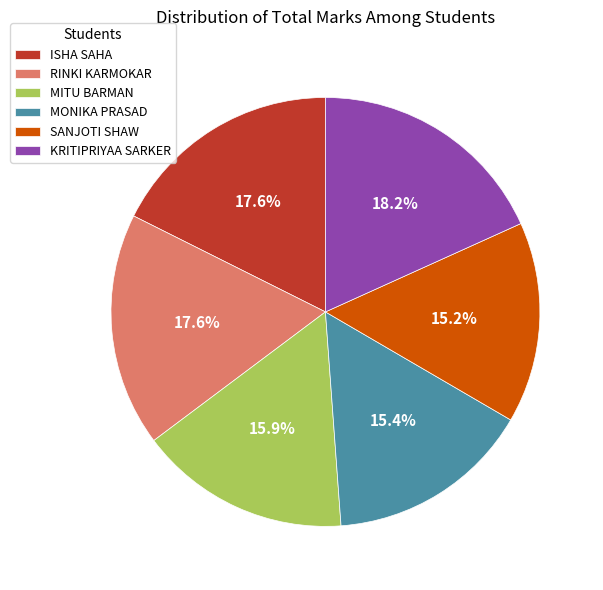

What percentage is the KRITIPRIYAA SARKER slice, to the nearest percent?

18%